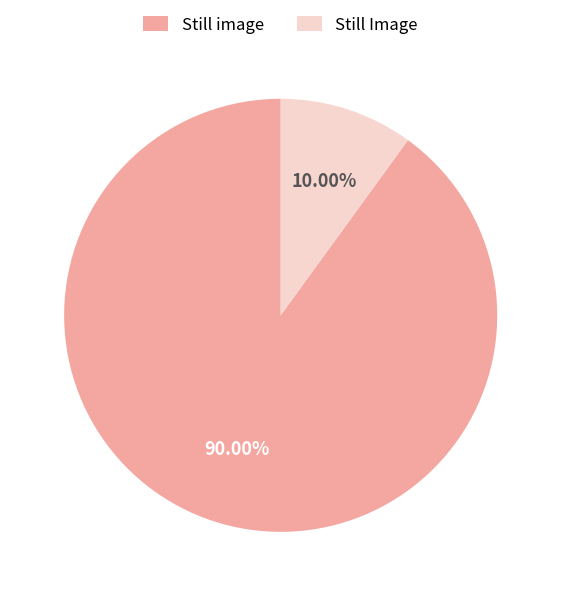

Between Still Image and Still image, which is larger?

Still image